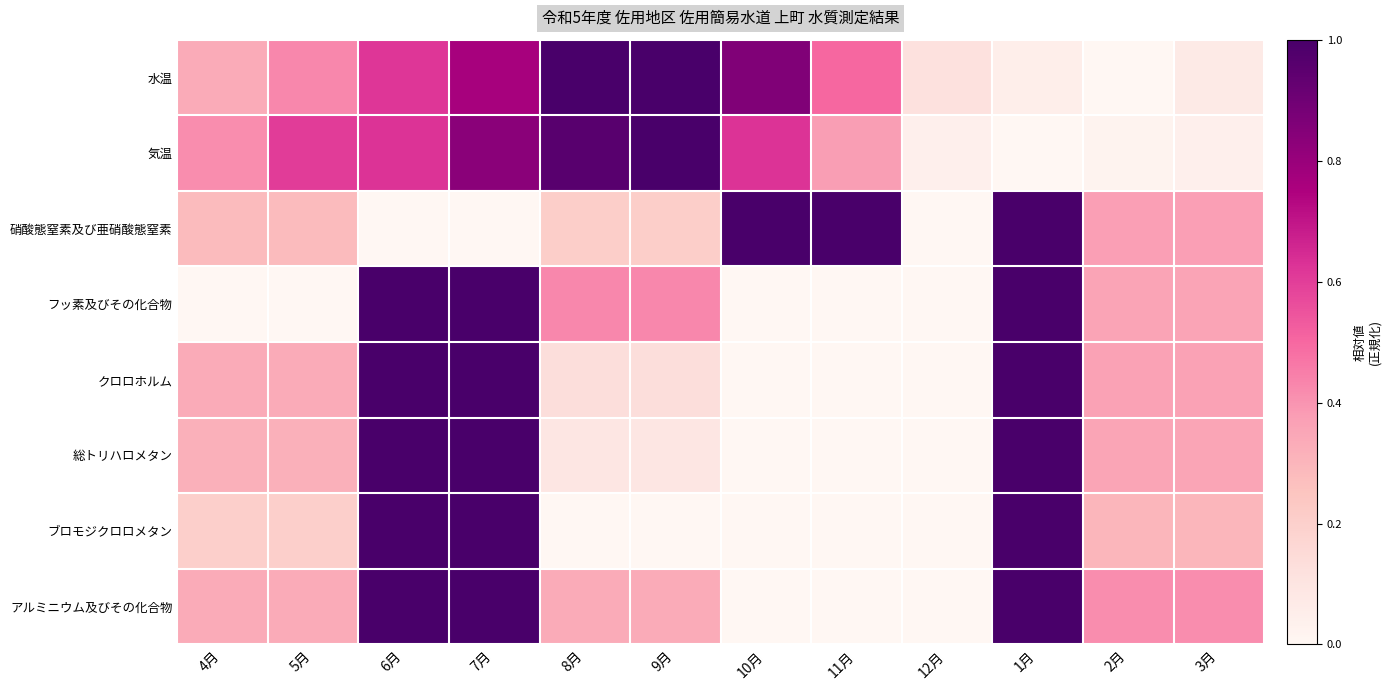

At how many categories does at least one series exceed 0?

12